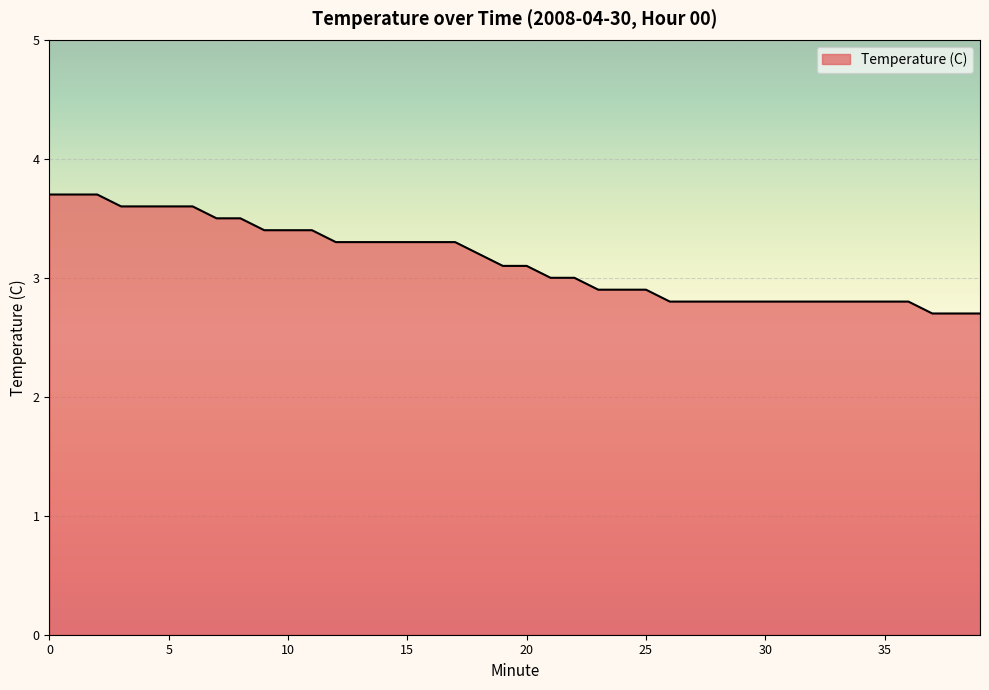

What is the smallest value displayed?

2.7